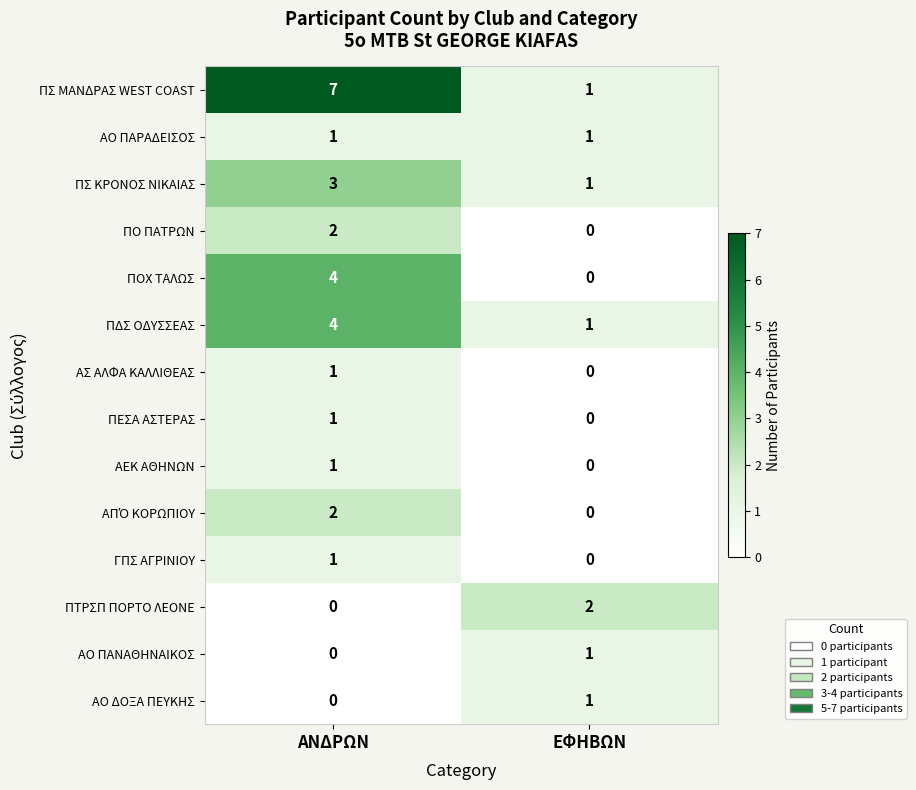

Between ΑΝΔΡΩΝ and ΕΦΗΒΩΝ, which series saw the biggest shift?

ΠΣ ΜΑΝΔΡΑΣ WEST COAST